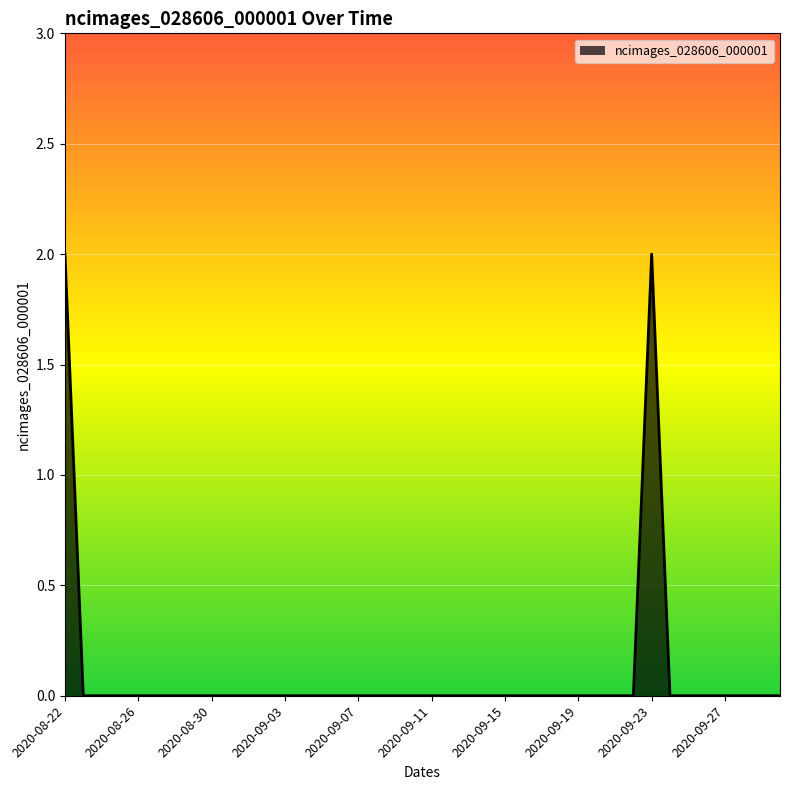

Reading left to right, extract all data points from this chart.

2020-08-22=2	2020-08-23=0	2020-08-24=0	2020-08-25=0	2020-08-26=0	2020-08-27=0	2020-08-28=0	2020-08-29=0	2020-08-30=0	2020-08-31=0	2020-09-01=0	2020-09-02=0	2020-09-03=0	2020-09-04=0	2020-09-05=0	2020-09-06=0	2020-09-07=0	2020-09-08=0	2020-09-09=0	2020-09-10=0	2020-09-11=0	2020-09-12=0	2020-09-13=0	2020-09-14=0	2020-09-15=0	2020-09-16=0	2020-09-17=0	2020-09-18=0	2020-09-19=0	2020-09-20=0	2020-09-21=0	2020-09-22=0	2020-09-23=2	2020-09-24=0	2020-09-25=0	2020-09-26=0	2020-09-27=0	2020-09-28=0	2020-09-29=0	2020-09-30=0